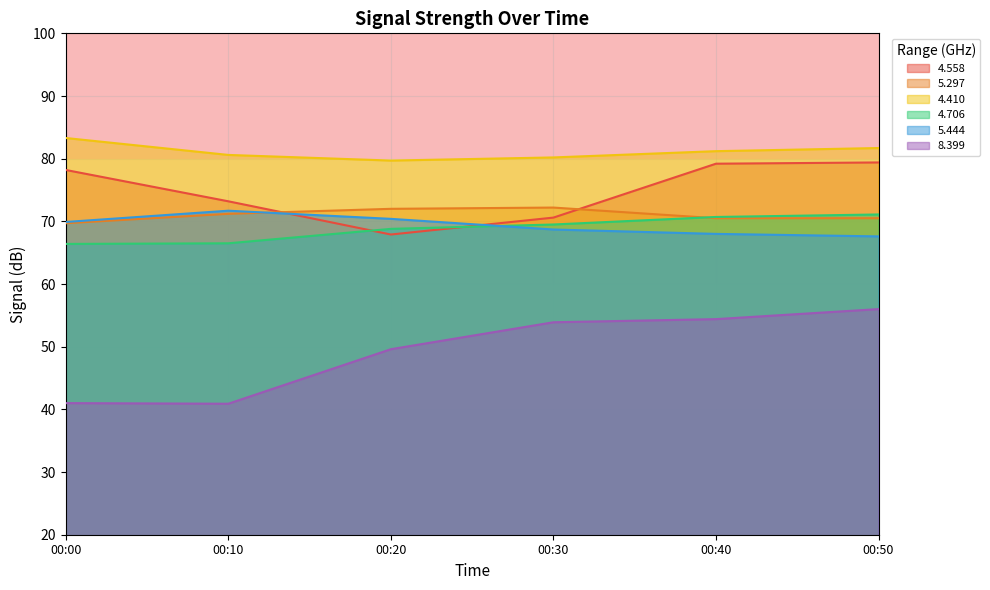

Reading left to right, list all the values displayed in this chart.

4.558: 78.2	73.2	67.9	70.6	79.2	79.4
5.297: 69.7	71.2	72.0	72.2	70.5	70.5
4.410: 83.3	80.6	79.7	80.2	81.2	81.7
4.706: 66.4	66.5	68.8	69.5	70.7	71.1
5.444: 69.9	71.7	70.4	68.7	68.0	67.6
8.399: 41.0	40.9	49.6	53.9	54.4	56.0